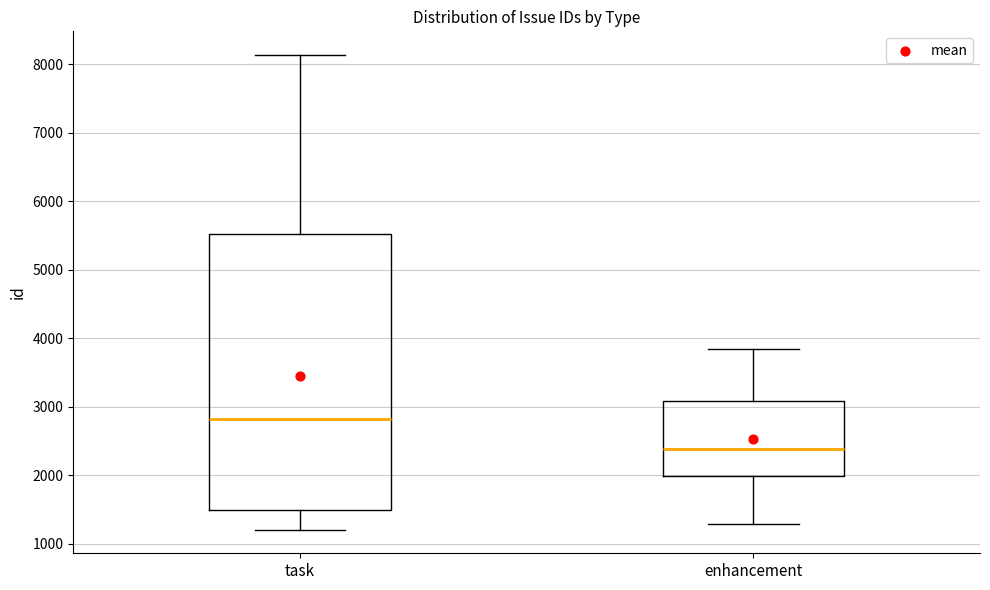

Where does the median line of the box for enhancement sit on the y-axis? The values are not printed on the chart, so give them approximately, as read against the axis.

2400